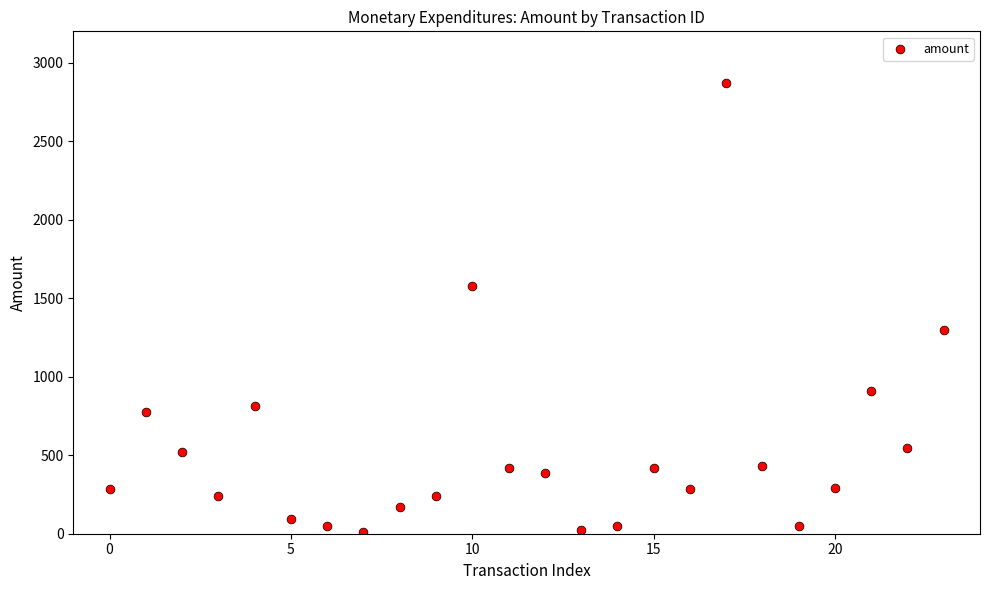

What is the range of Y values (max minus min)?

2854.9